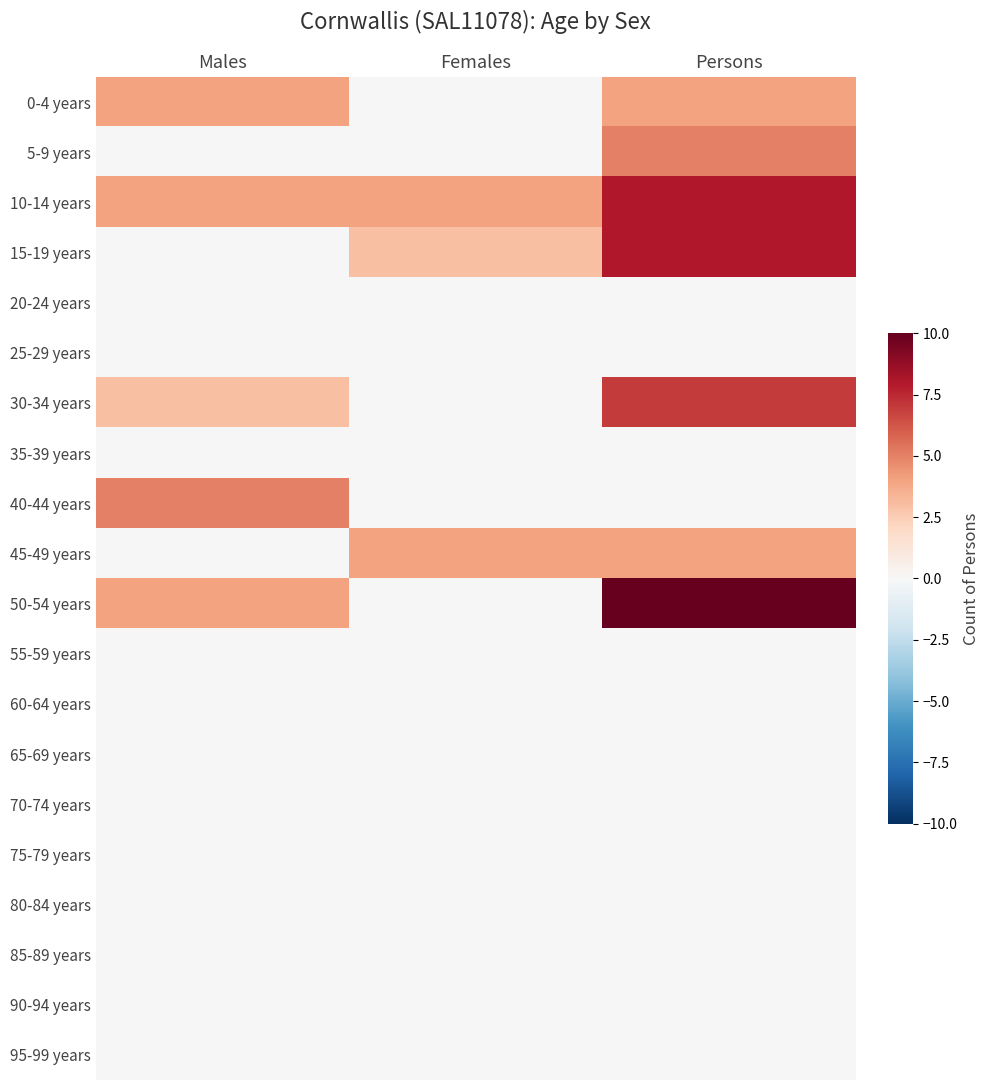

Reading left to right, transcribe all the data shown in this chart.

0-4 years: Males=4	Females=0	Persons=4
5-9 years: Males=0	Females=0	Persons=5
10-14 years: Males=4	Females=4	Persons=8
15-19 years: Males=0	Females=3	Persons=8
20-24 years: Males=0	Females=0	Persons=0
25-29 years: Males=0	Females=0	Persons=0
30-34 years: Males=3	Females=0	Persons=7
35-39 years: Males=0	Females=0	Persons=0
40-44 years: Males=5	Females=0	Persons=0
45-49 years: Males=0	Females=4	Persons=4
50-54 years: Males=4	Females=0	Persons=10
55-59 years: Males=0	Females=0	Persons=0
60-64 years: Males=0	Females=0	Persons=0
65-69 years: Males=0	Females=0	Persons=0
70-74 years: Males=0	Females=0	Persons=0
75-79 years: Males=0	Females=0	Persons=0
80-84 years: Males=0	Females=0	Persons=0
85-89 years: Males=0	Females=0	Persons=0
90-94 years: Males=0	Females=0	Persons=0
95-99 years: Males=0	Females=0	Persons=0